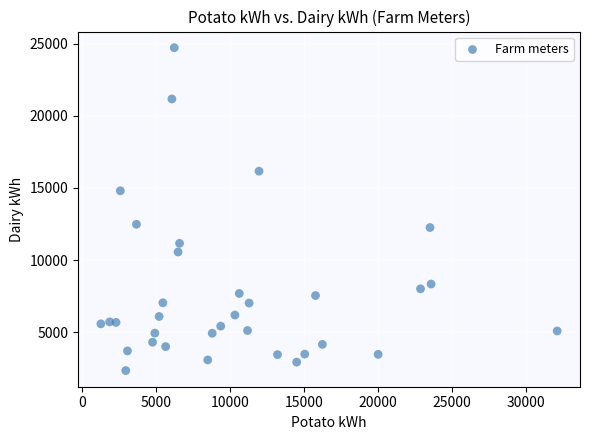

What is the range of X values (max minus min)?

30840